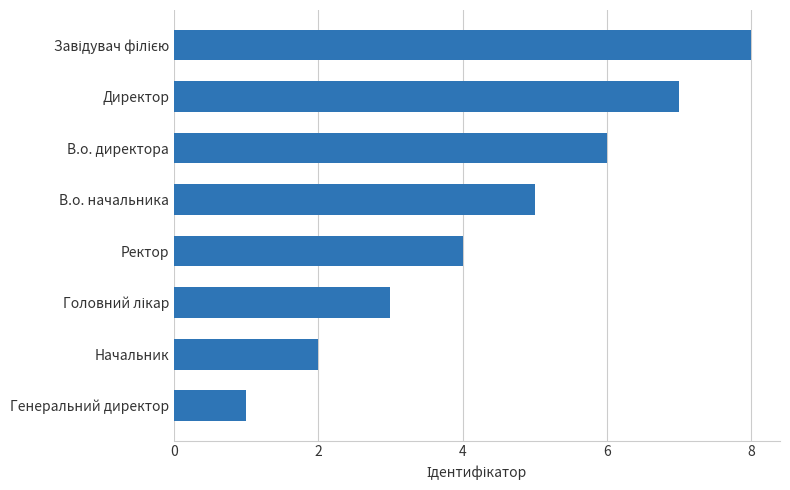

How many data points does each series have?

8